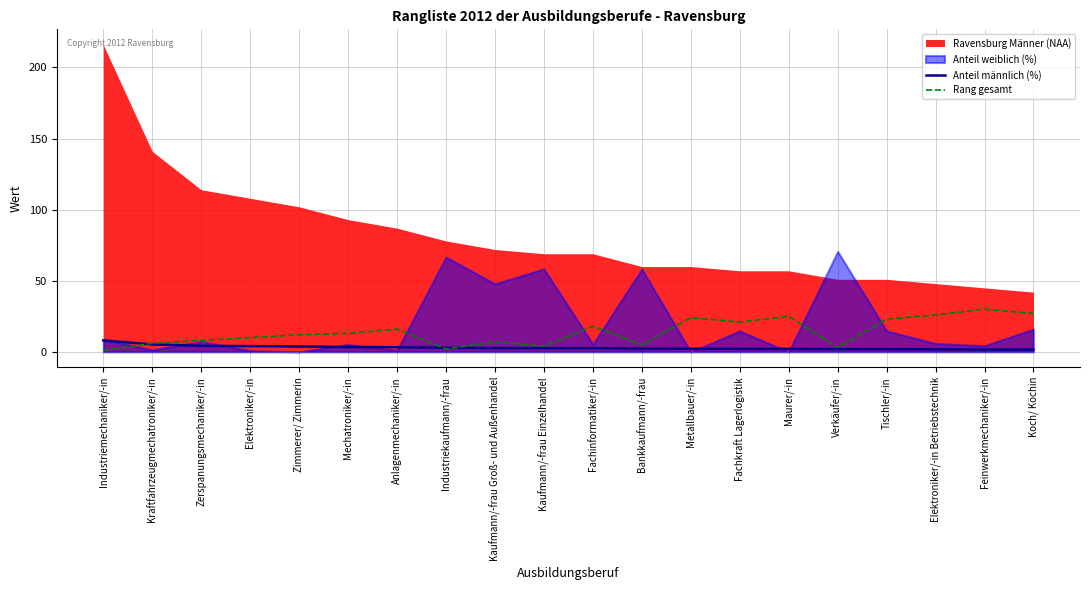

How many times do Anteil männlich (%) and Rang gesamt cross each other?

3